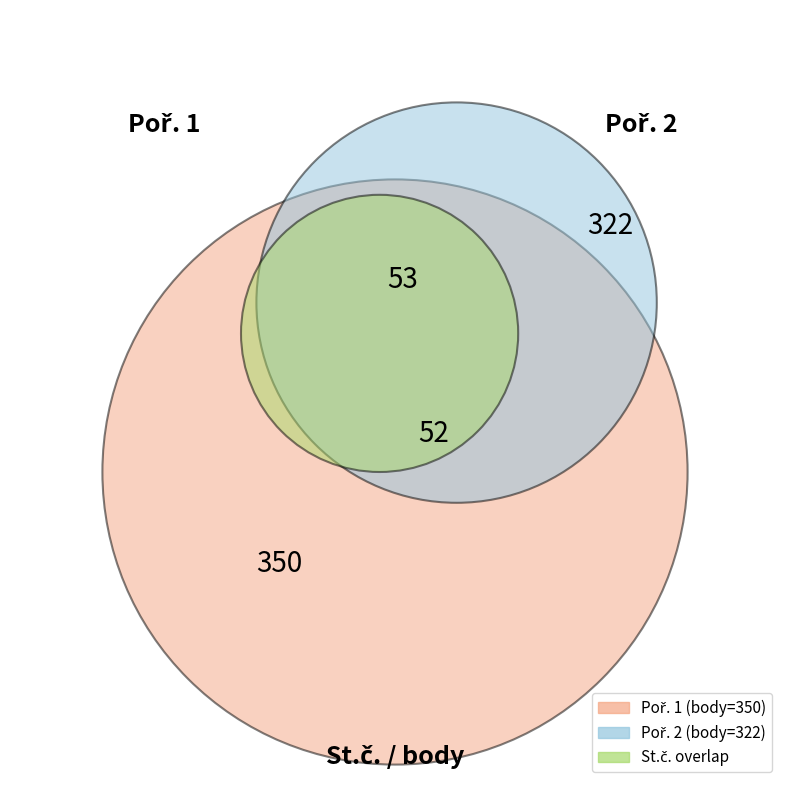

What is the majority slice?

1